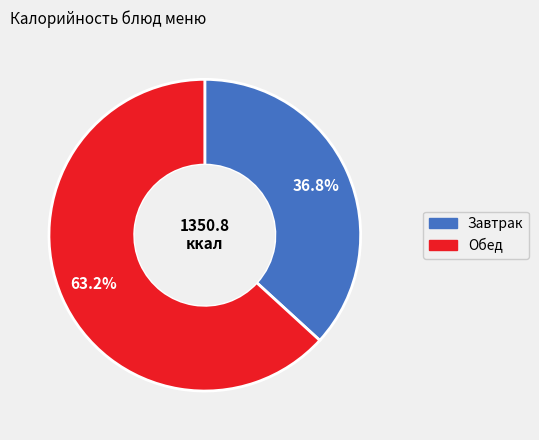

Is there a majority slice in this chart?

Yes